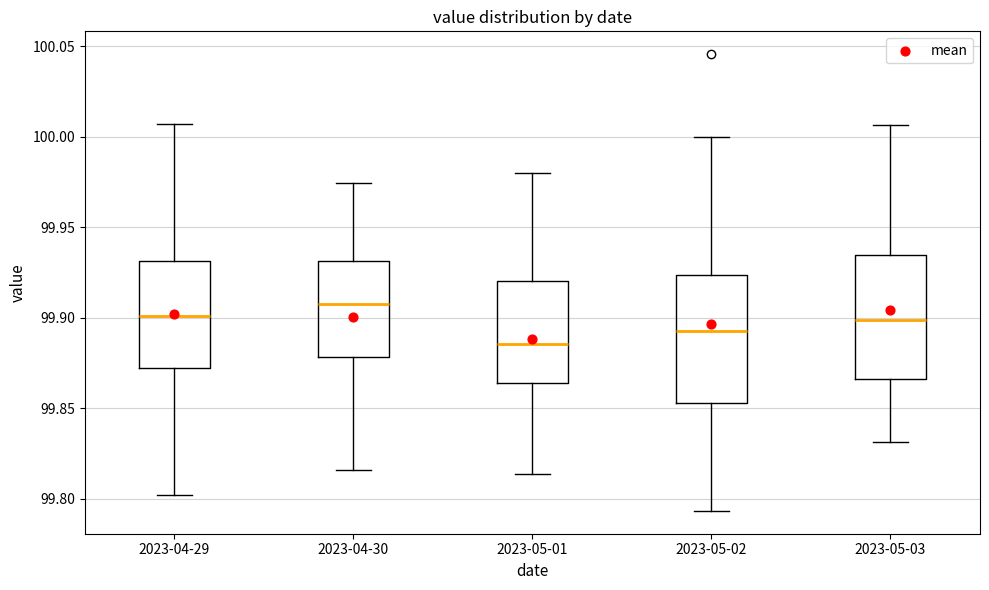

Where is the lower edge of the box for 2023-05-02 on the y-axis? The values are not printed on the chart, so give them approximately, as read against the axis.

99.855